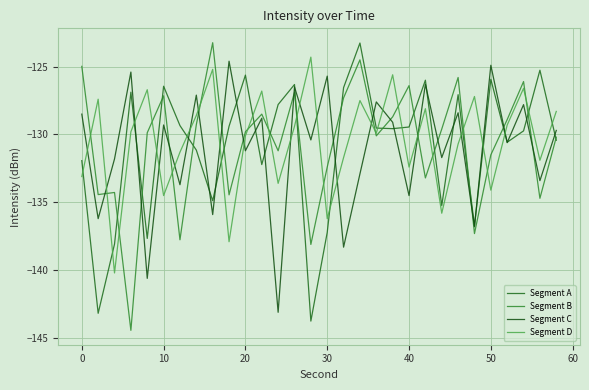

True or false: Segment C and Segment B cross at least once.

True